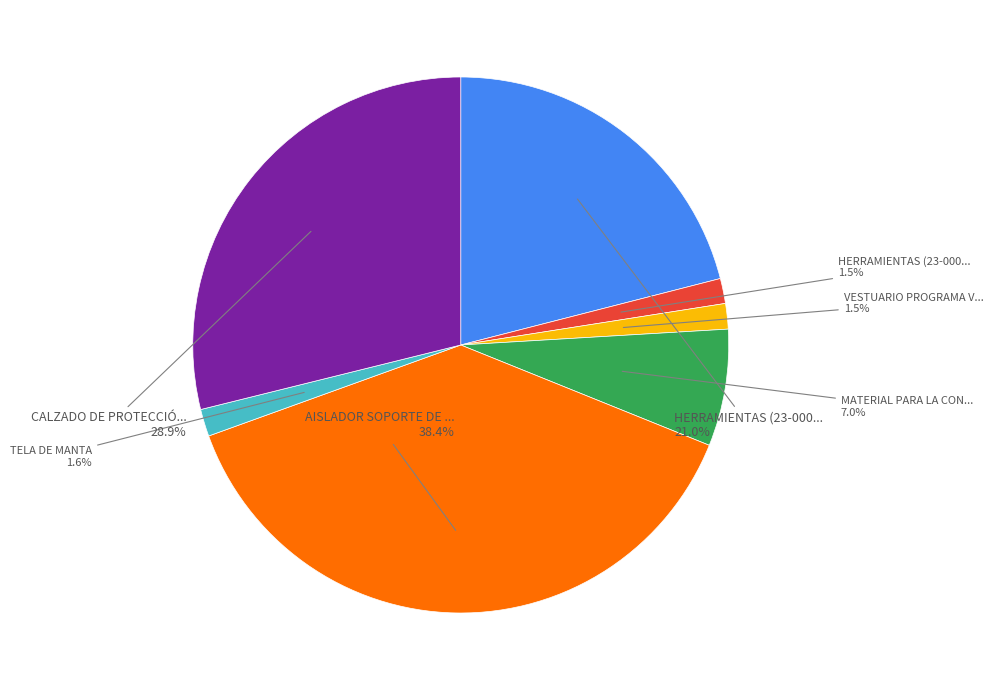

Is there any slice that represents more than half of the pie?

No